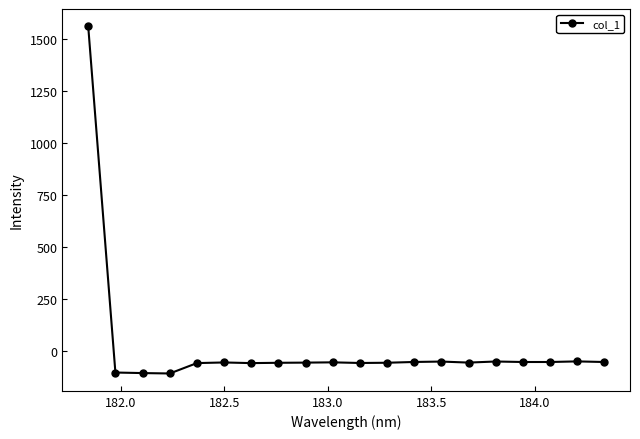

What is the smallest value displayed?

-108.6